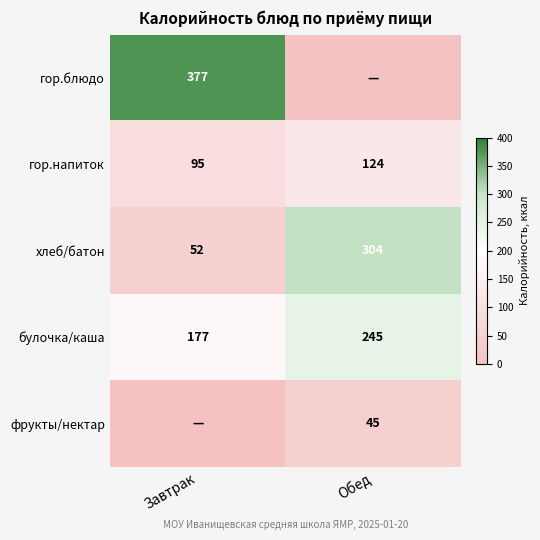

The value of гор.напиток at Завтрак is 167.9. True or false?

False